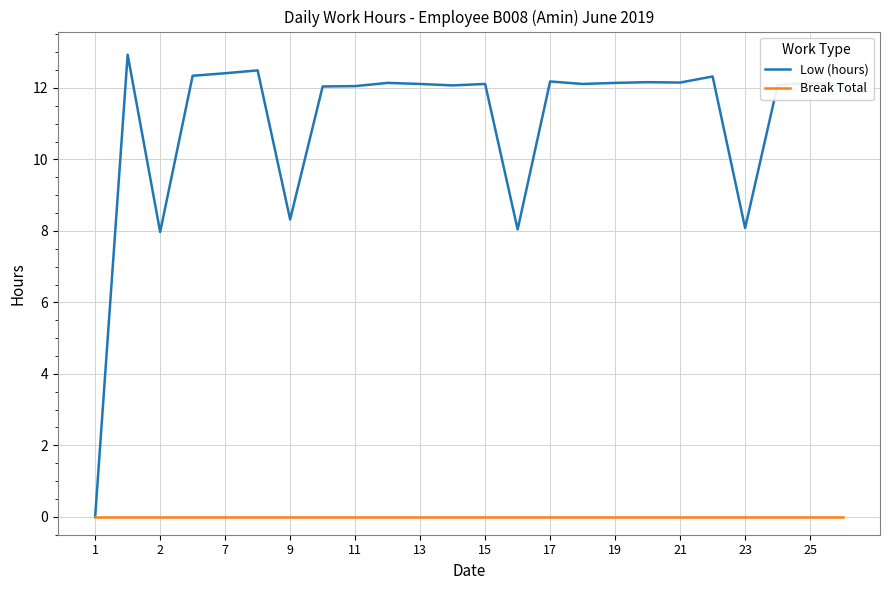

True or false: Low (hours) has more than 2 points higher than both neighbors.

True